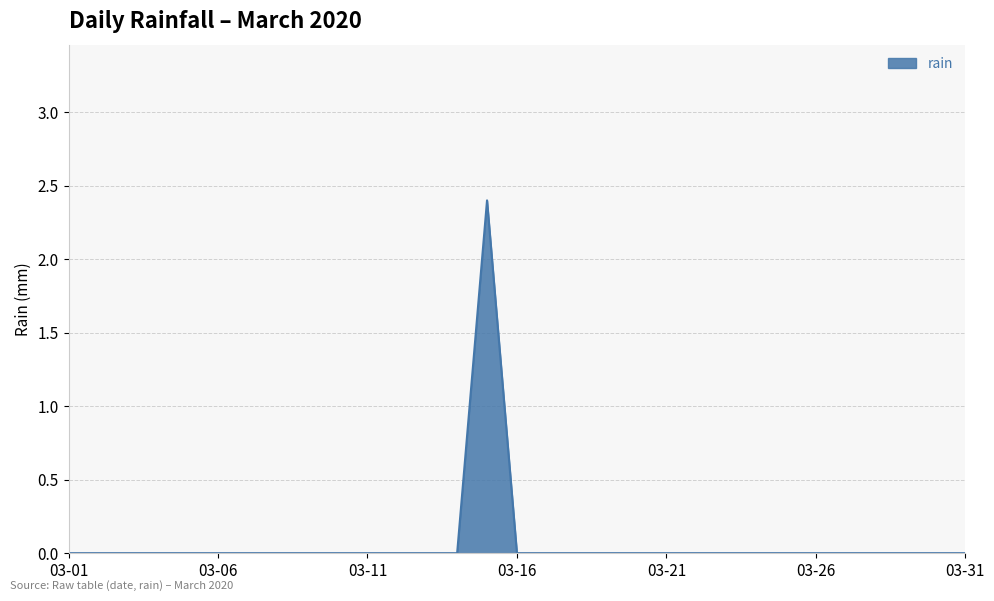

What is the difference between the maximum and minimum values?

2.4